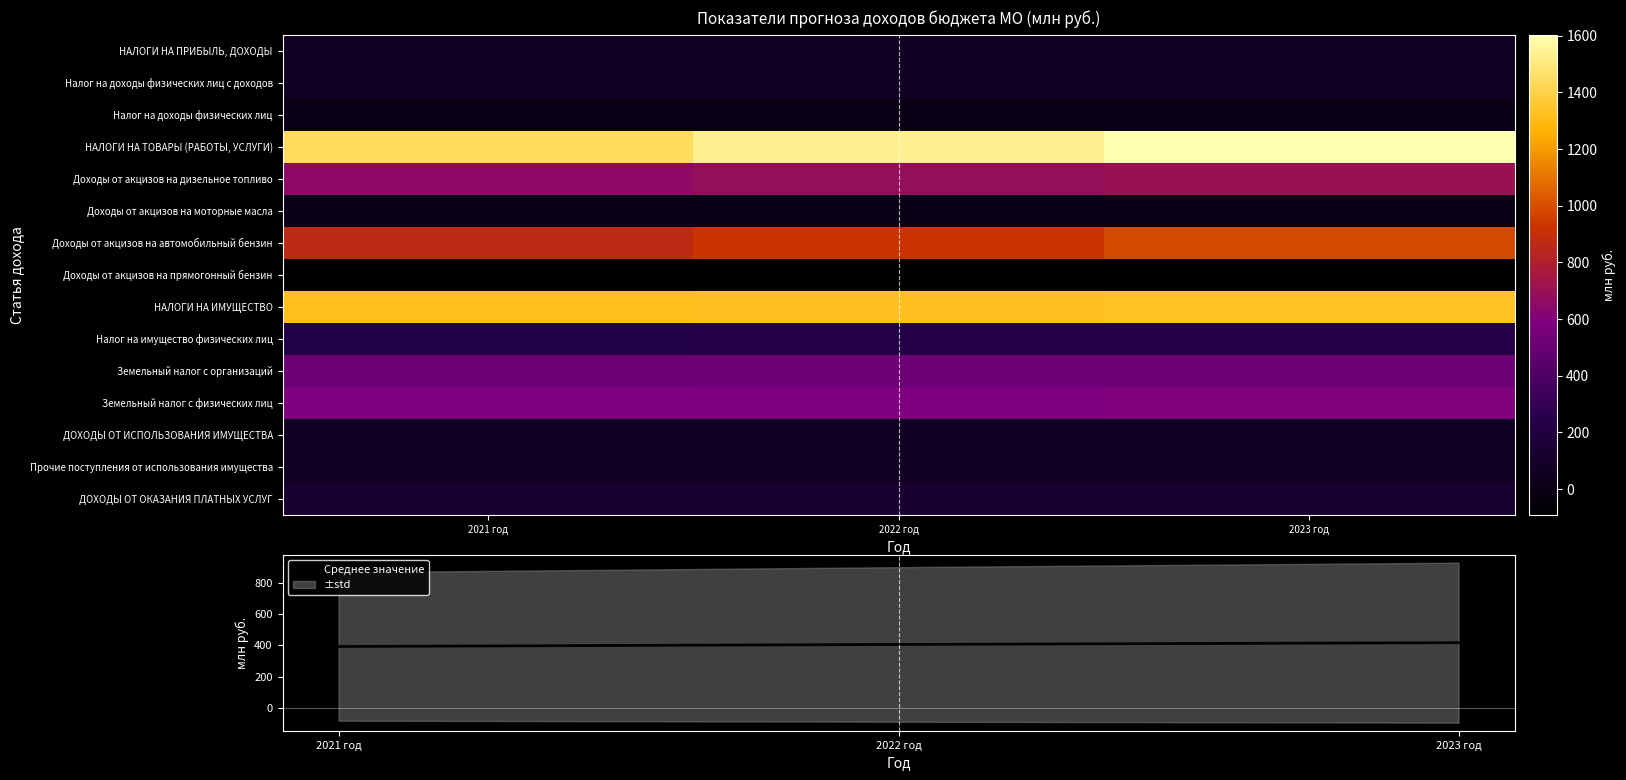

At which category is the sum across all series the highest?

2023 год